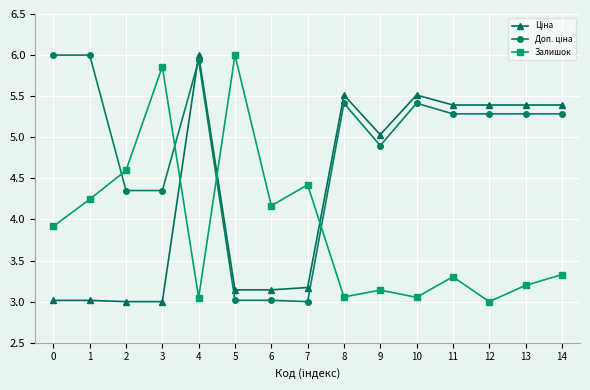

What is the greatest value displayed?

6.0